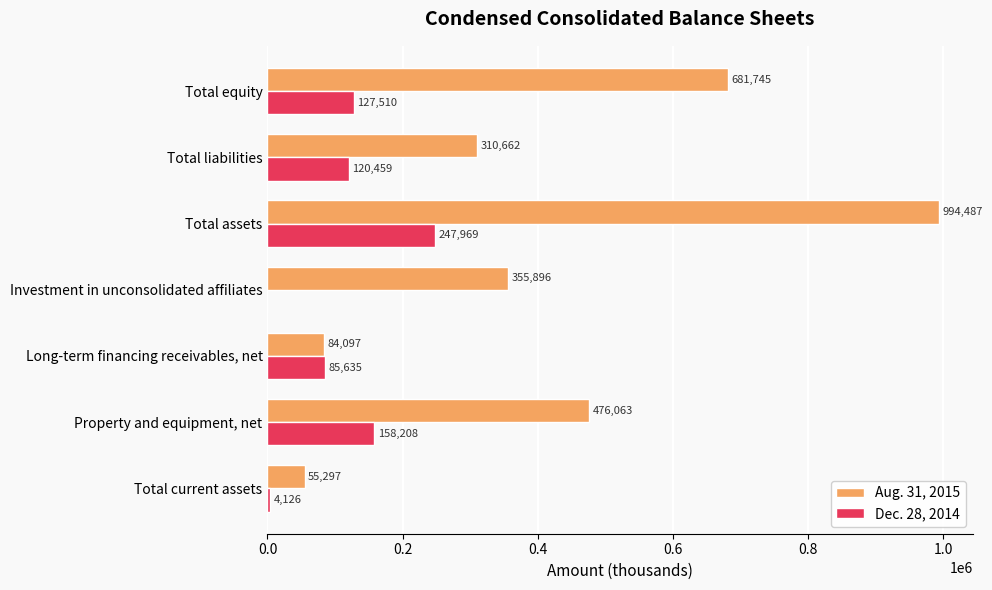

What is the maximum value for Dec. 28, 2014?

247969